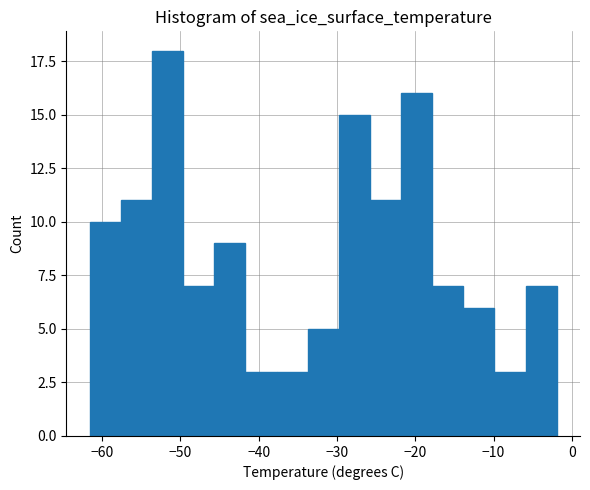

Around what value on the x-axis is the tallest bar? Give the approximate position of its centre, as read against the axis.

-52